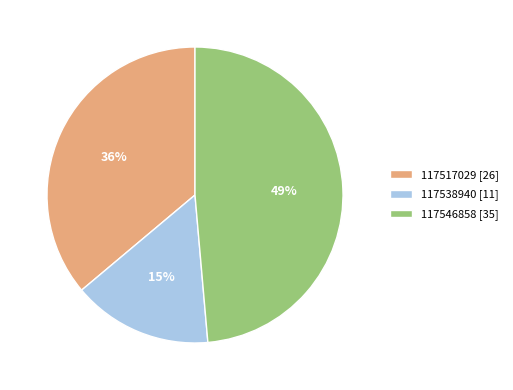

True or false: 117517029 accounts for 23% of the total.

False